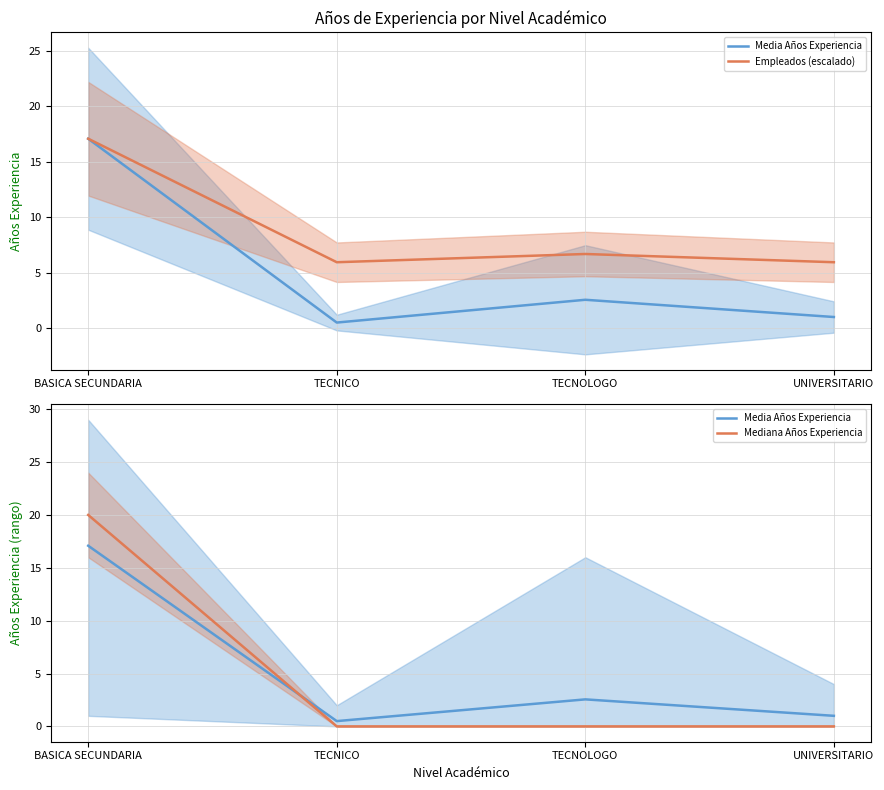

True or false: Media Años Experiencia has more than 1 points higher than both neighbors.

False